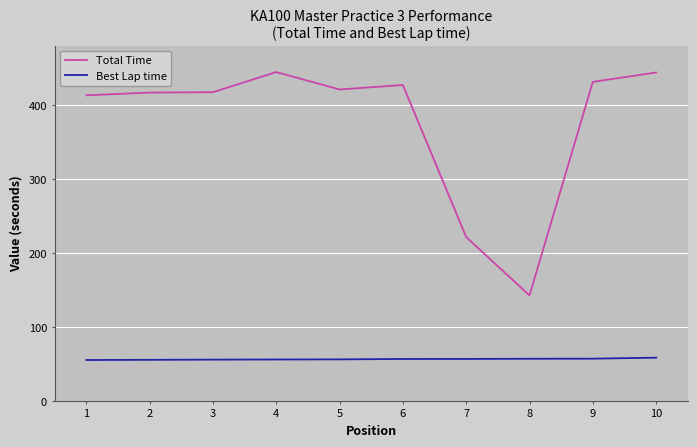

The value of Total Time at 3 is 250.6. True or false?

False